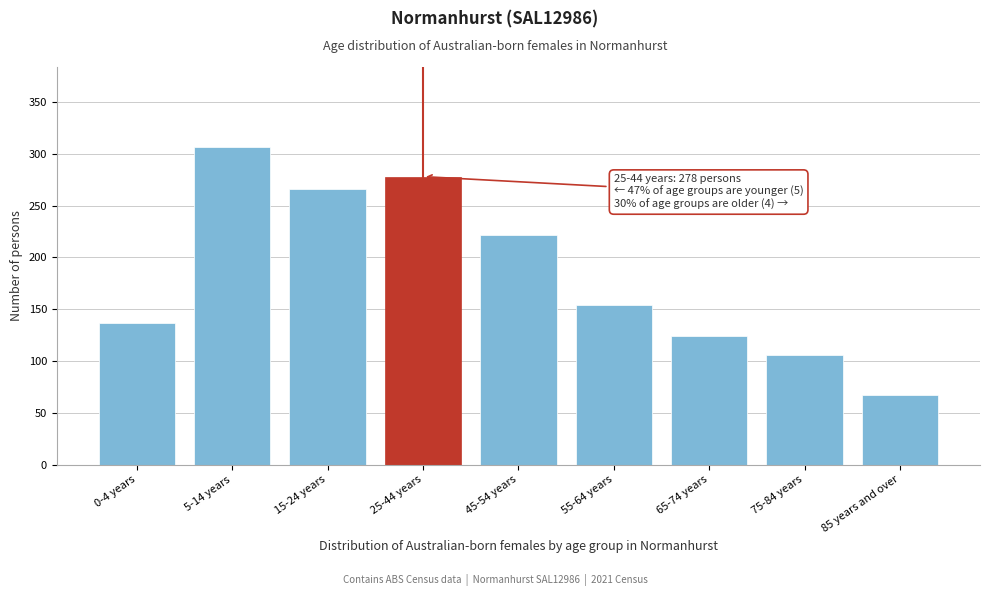

Reading right to left, transcribe all the data shown in this chart.

85 years and over=67	75-84 years=106	65-74 years=124	55-64 years=154	45-54 years=222	25-44 years=278	15-24 years=266	5-14 years=307	0-4 years=137